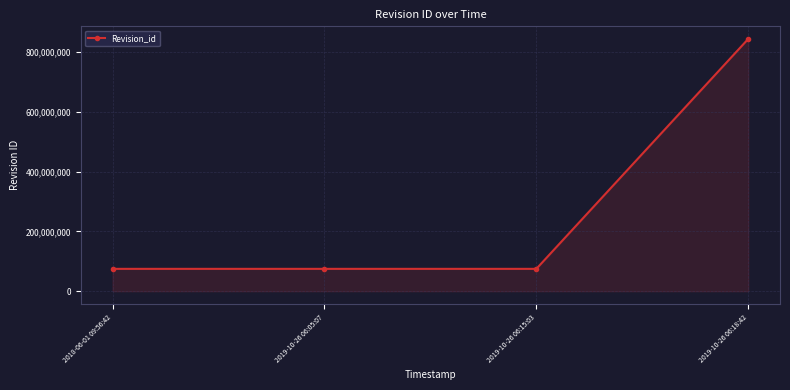

What is the change in value from 2018-06-01 09:56:42 to 2019-10-26 06:15:03?

+148